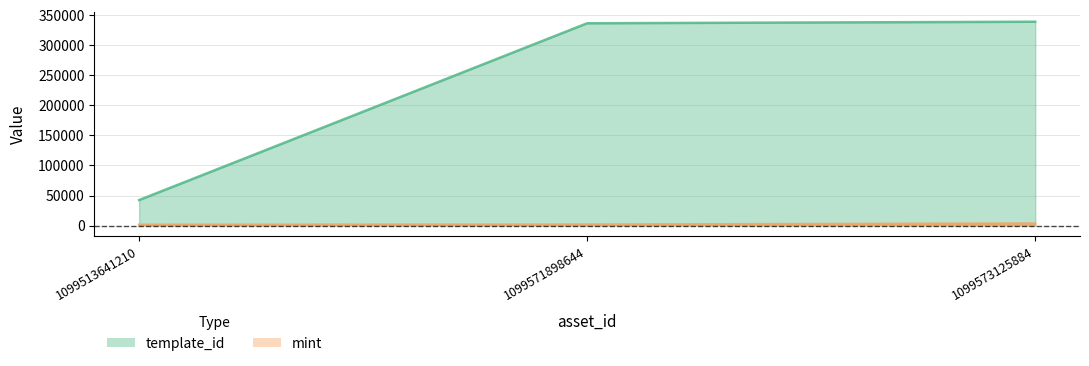

What is the value of the template_id point at the 3rd from the left?

339228